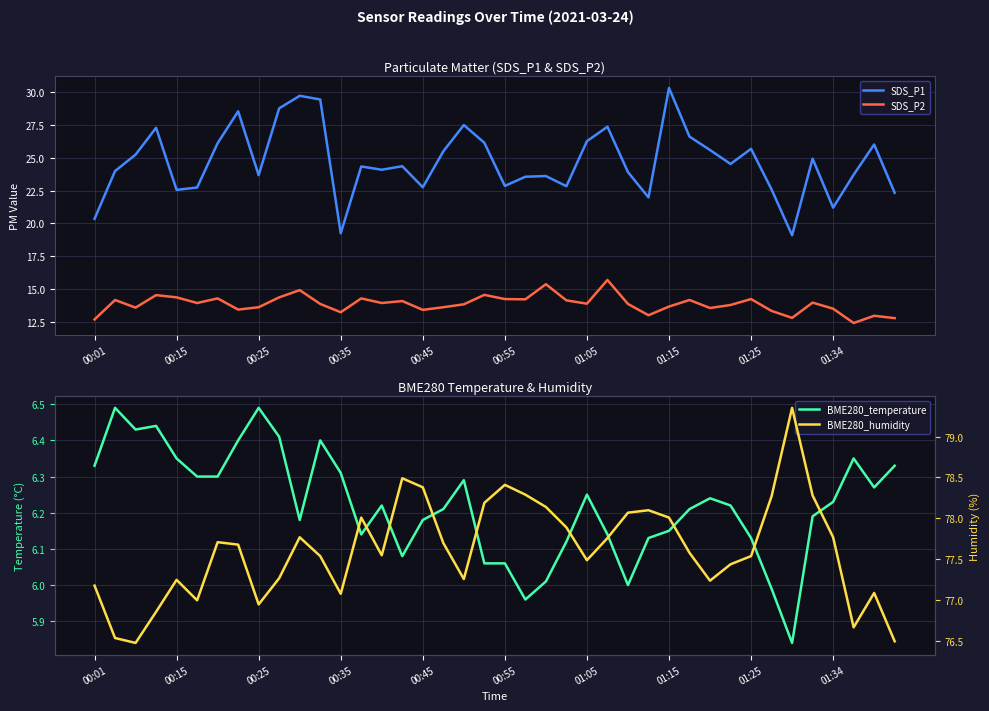

What is the greatest value displayed?

79.3